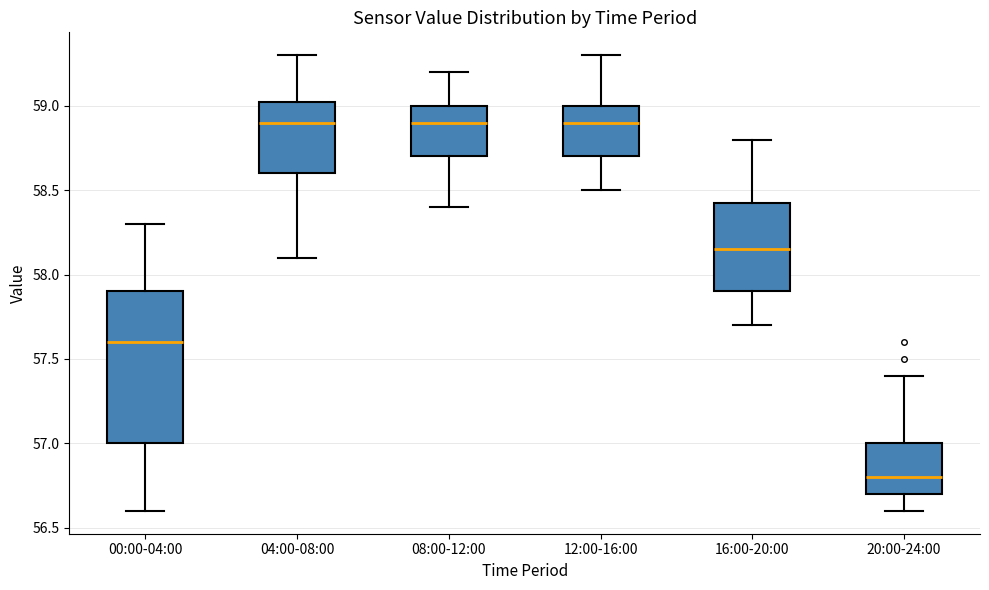

Reading left to right, read every box against the y-axis: the position of its median line, the range the box covers, and the ends of its whiskers. The values are not printed on the chart, so give them approximately, as read against the axis.

00:00-04:00: median 57.60, box 57.00 to 57.90, whiskers 56.60 to 58.30
04:00-08:00: median 58.90, box 58.60 to 59.05, whiskers 58.10 to 59.30
08:00-12:00: median 58.90, box 58.70 to 59.00, whiskers 58.40 to 59.20
12:00-16:00: median 58.90, box 58.70 to 59.00, whiskers 58.50 to 59.30
16:00-20:00: median 58.15, box 57.90 to 58.45, whiskers 57.70 to 58.80
20:00-24:00: median 56.80, box 56.70 to 57.00, whiskers 56.60 to 57.40